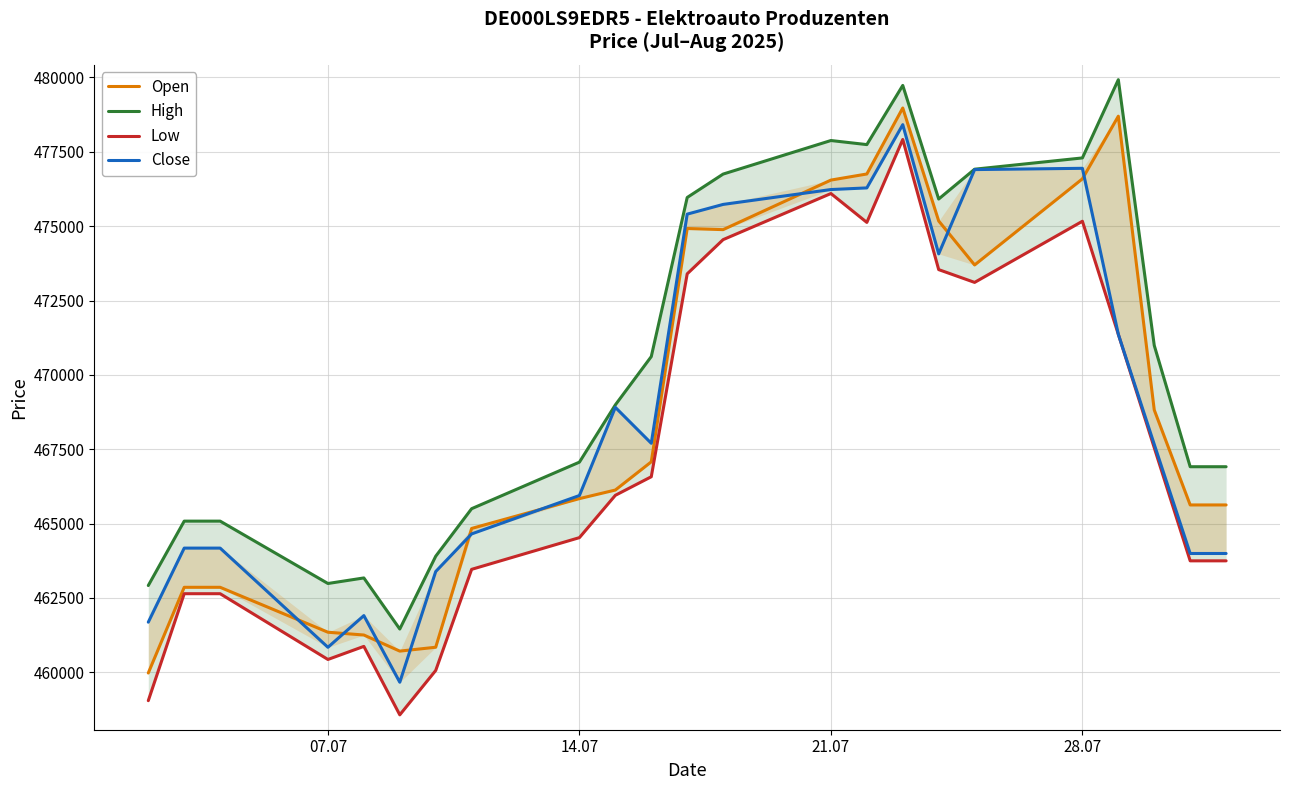

In Close, how many points are higher than both neighbors (excluding endpoints)?

4